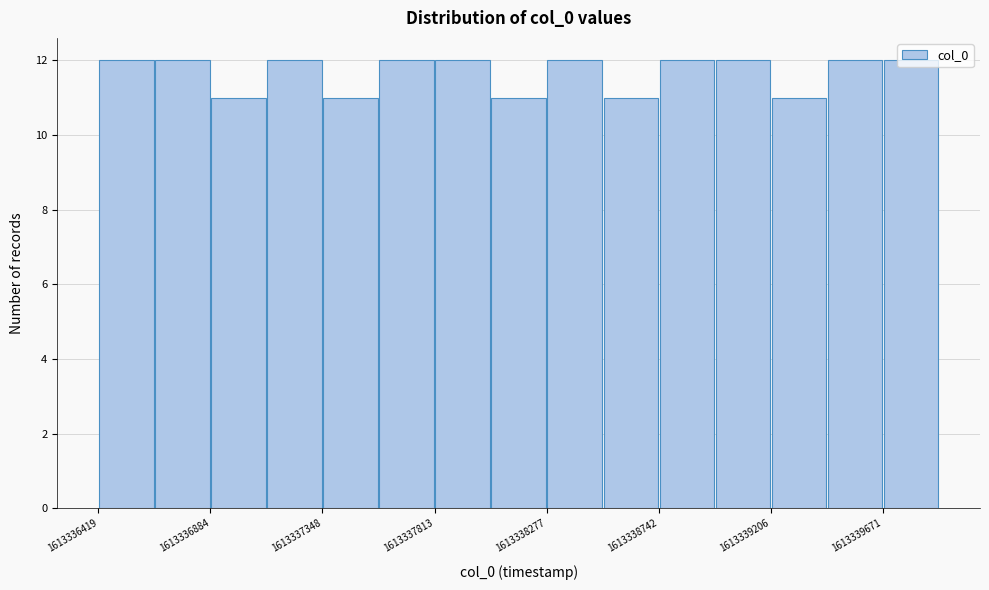

Reading left to right, transcribe this chart: for each bar, give the range it covers on the x-axis and its height. Neither the bar edges nor the heights are printed on the chart, so give them approximately, as read against the axes.

1613336400 to 1613336650: 12
1613336650 to 1613336900: 12
1613336900 to 1613337100: 11
1613337100 to 1613337350: 12
1613337350 to 1613337600: 11
1613337600 to 1613337800: 12
1613337800 to 1613338050: 12
1613338050 to 1613338300: 11
1613338300 to 1613338500: 12
1613338500 to 1613338750: 11
1613338750 to 1613338950: 12
1613338950 to 1613339200: 12
1613339200 to 1613339450: 11
1613339450 to 1613339650: 12
1613339650 to 1613339900: 12